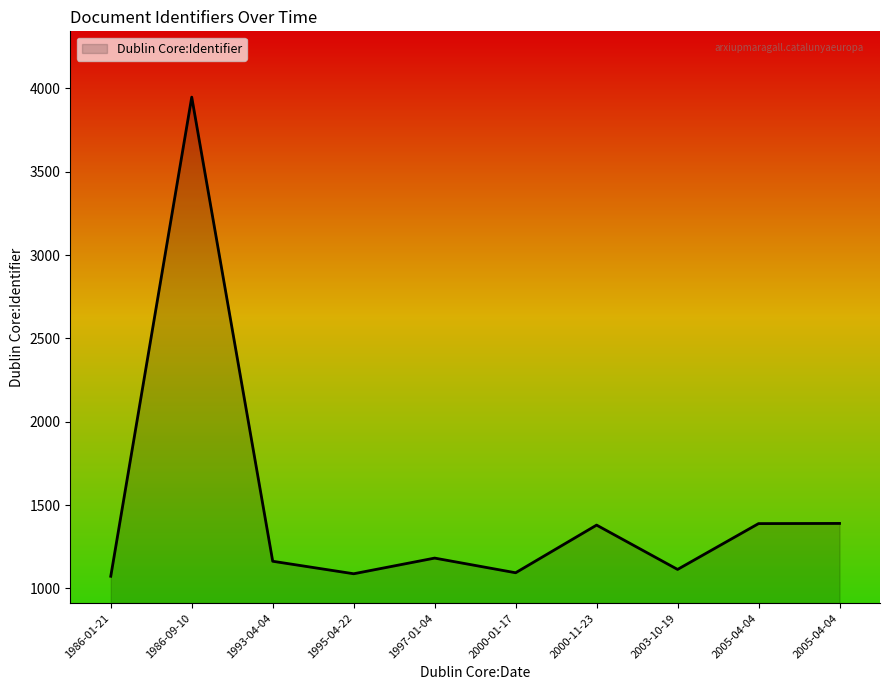

Rank the categories by value from highest to lowest.

1986-09-10, 2005-04-04, 2005-04-04, 2000-11-23, 1997-01-04, 1993-04-04, 2003-10-19, 2000-01-17, 1995-04-22, 1986-01-21